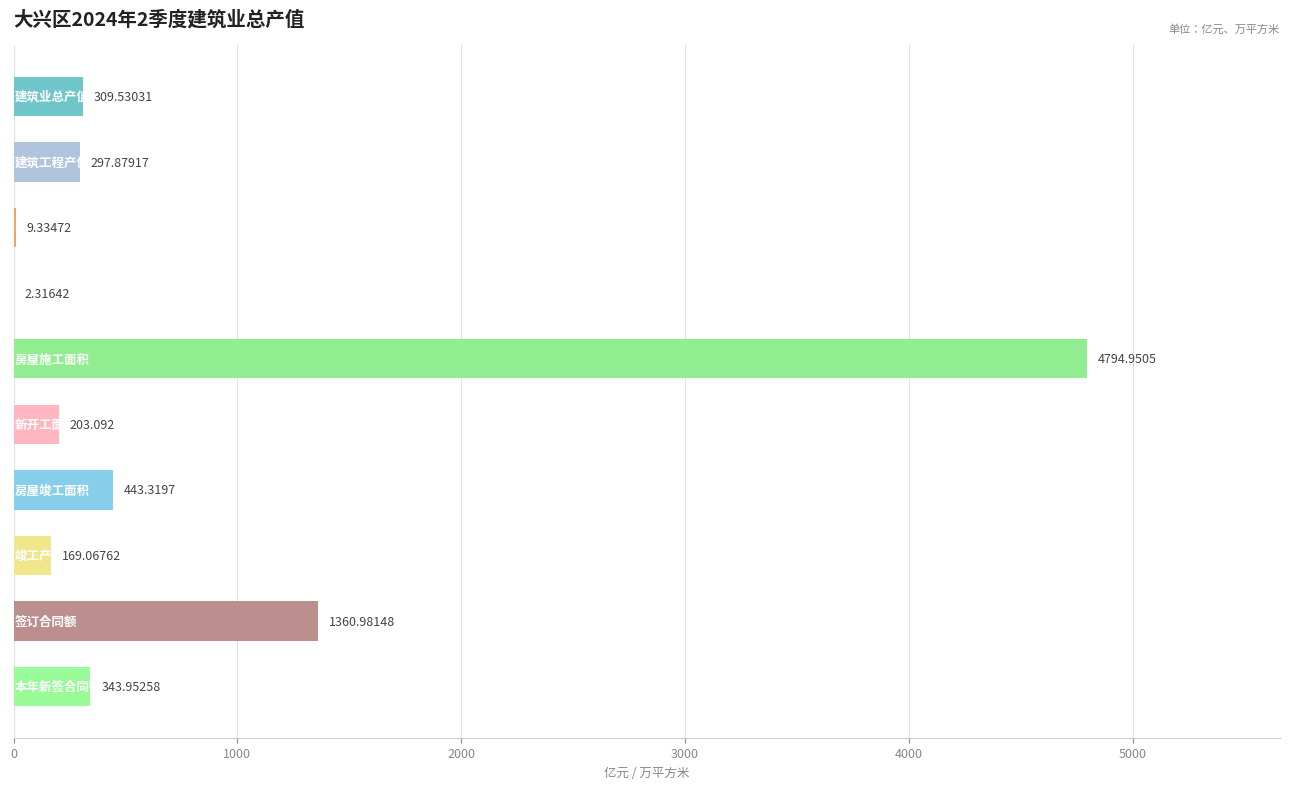

How many values exceed 309?

5